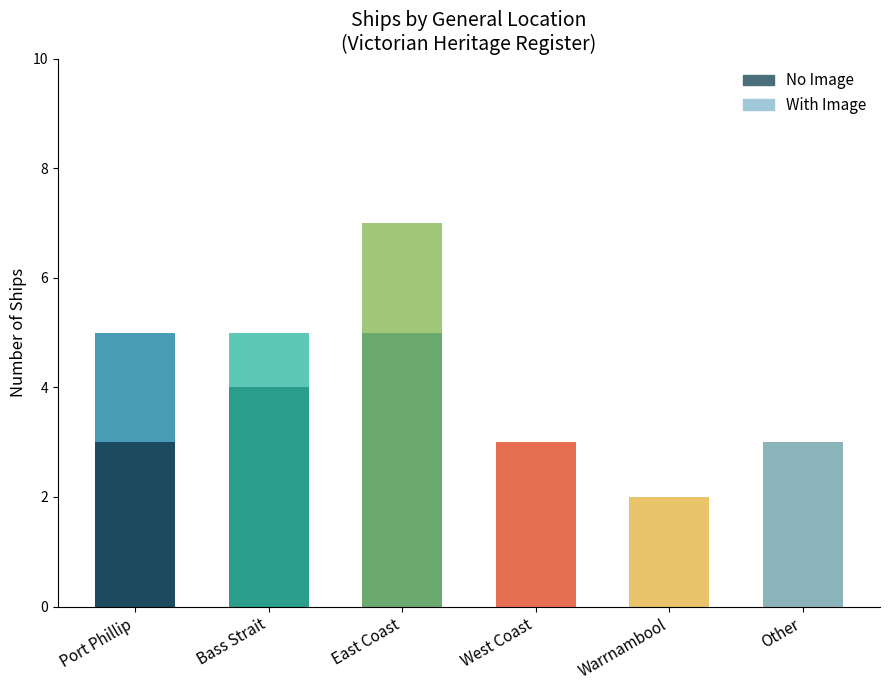

True or false: No Image has a value of 1 at Port Phillip.

False